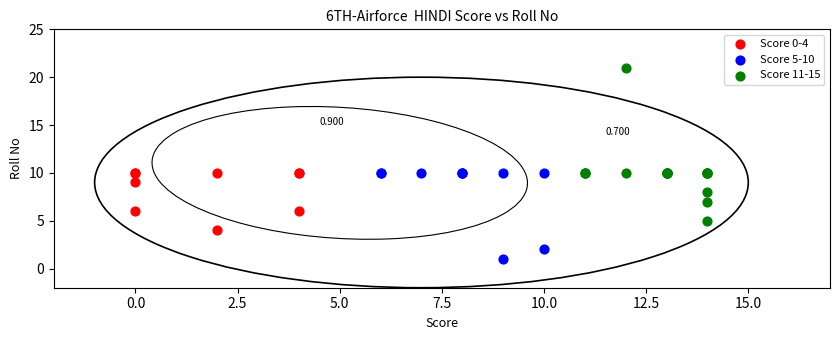

Which series reaches the minimum Y coordinate?

Score 5-10